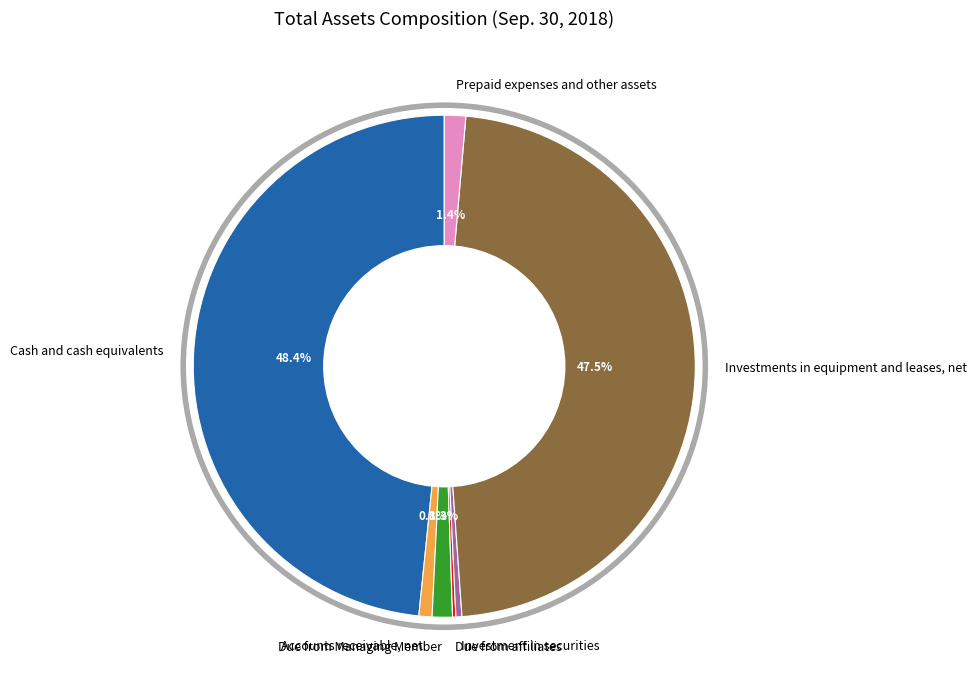

Does any single category account for the majority?

No